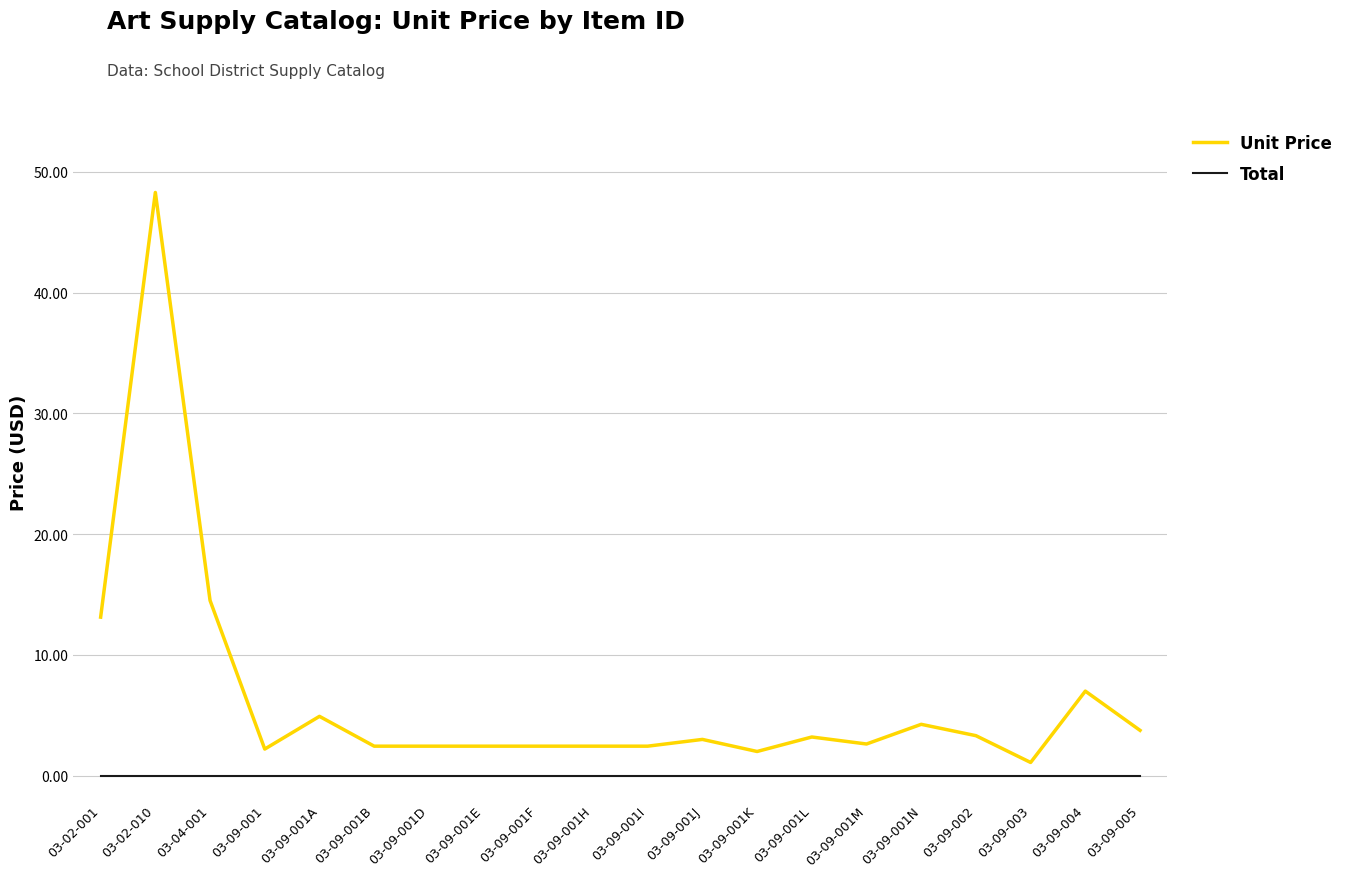

What is the difference between the Unit Price values at 03-09-001A and 03-09-001E?

2.5